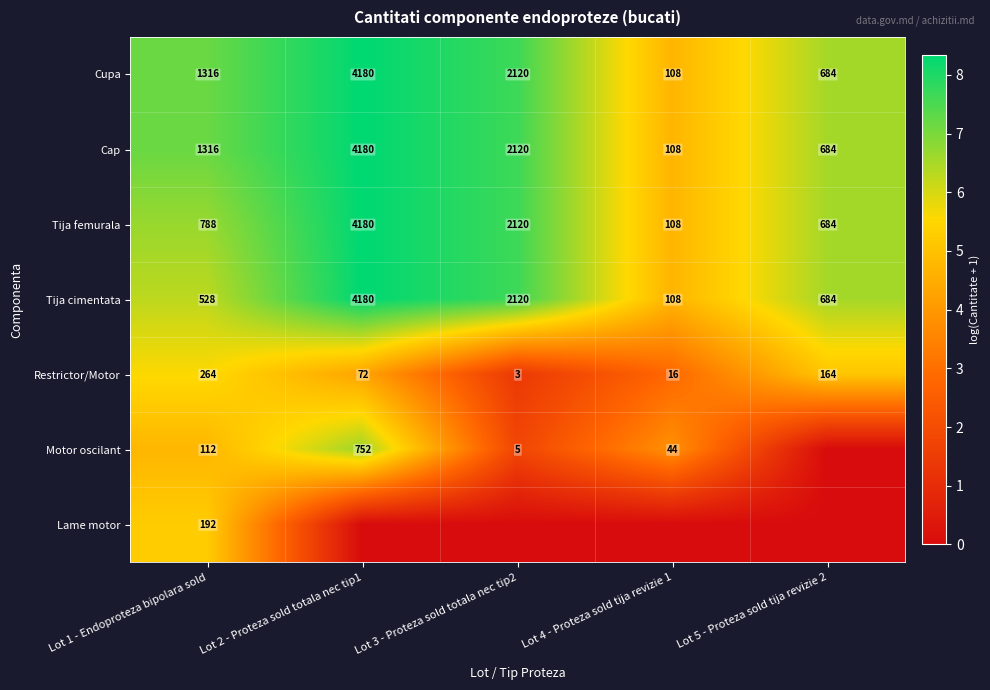

True or false: Tija femurala has a value of 2.7 at Lot 4 - Proteza sold tija revizie 1.

False